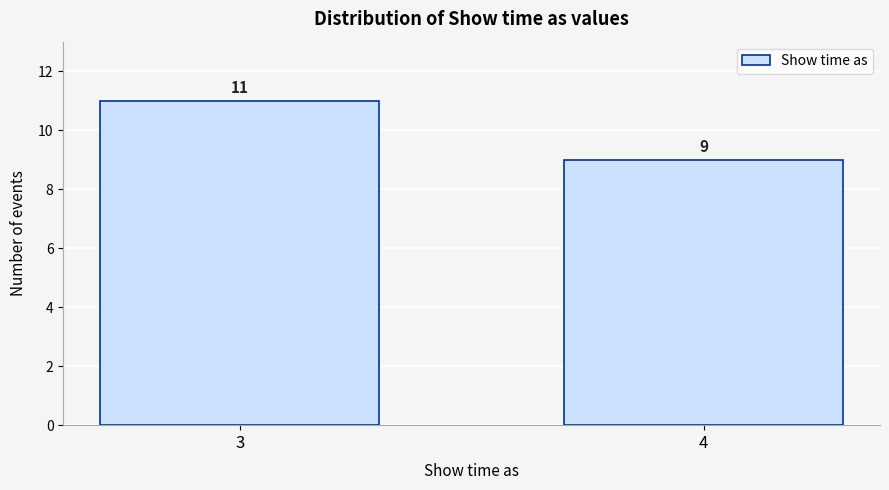

Reading left to right, what are all the values shown in this chart?

11	9